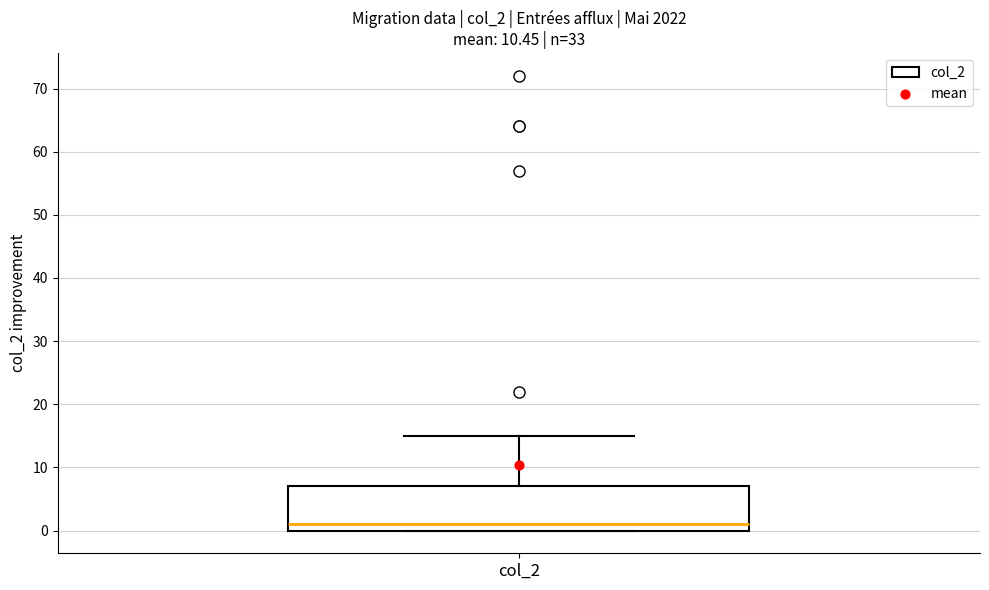

Transcribe this box plot: give where the median line is, the range the box spans, and where the two whiskers end, as read against the y-axis. The values are not printed on the chart, so give them approximately, as read against the axis.

median 1, box 0 to 7, whiskers 0 to 15